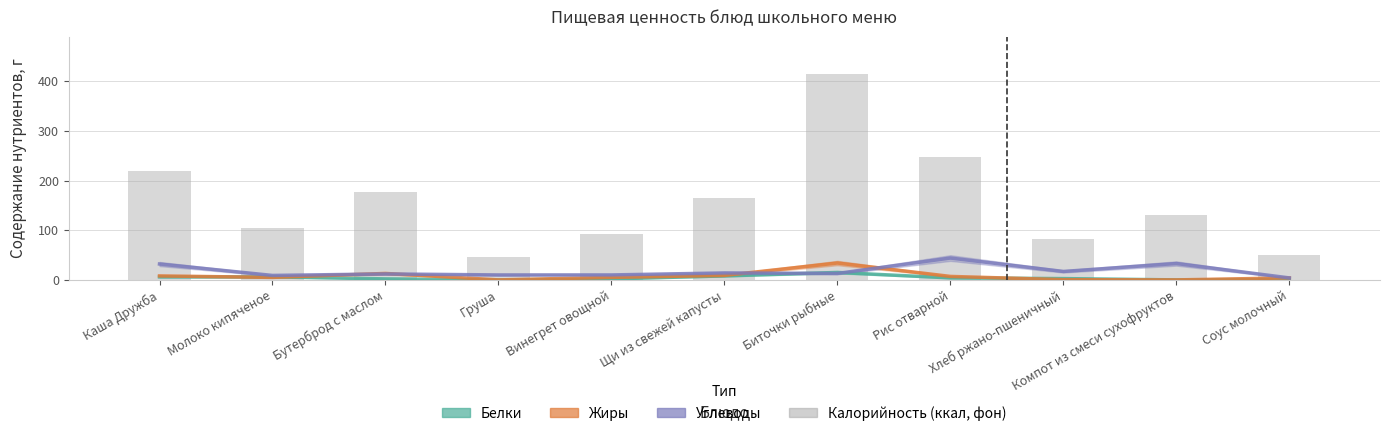

What is the value of the Углеводы bar at the 9th from the left?

17.0